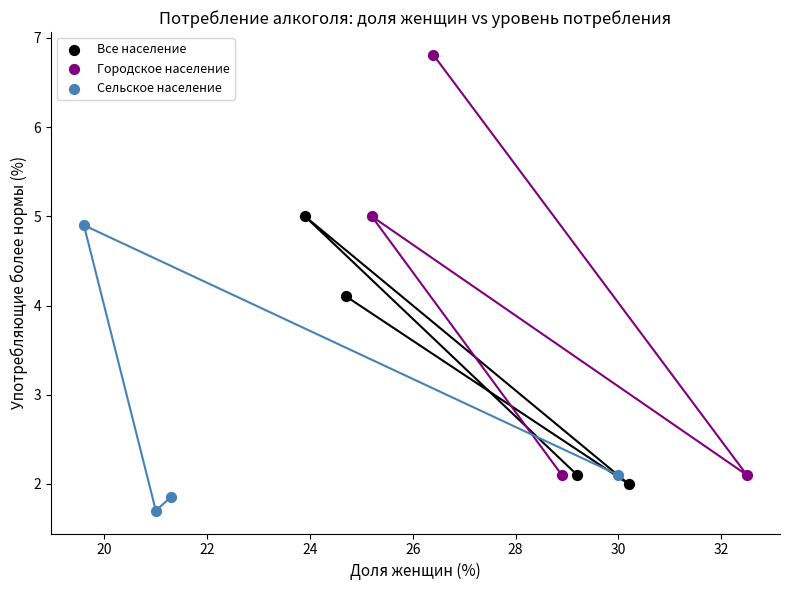

What are all the series names shown in the legend?

Все население, Городское население, Сельское население